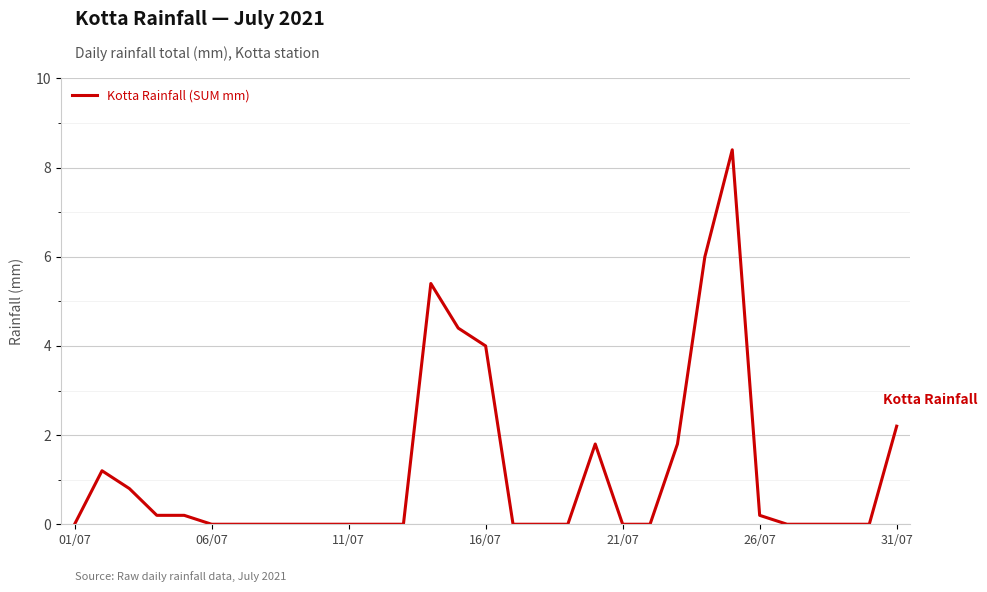

What is the greatest value displayed?

8.4